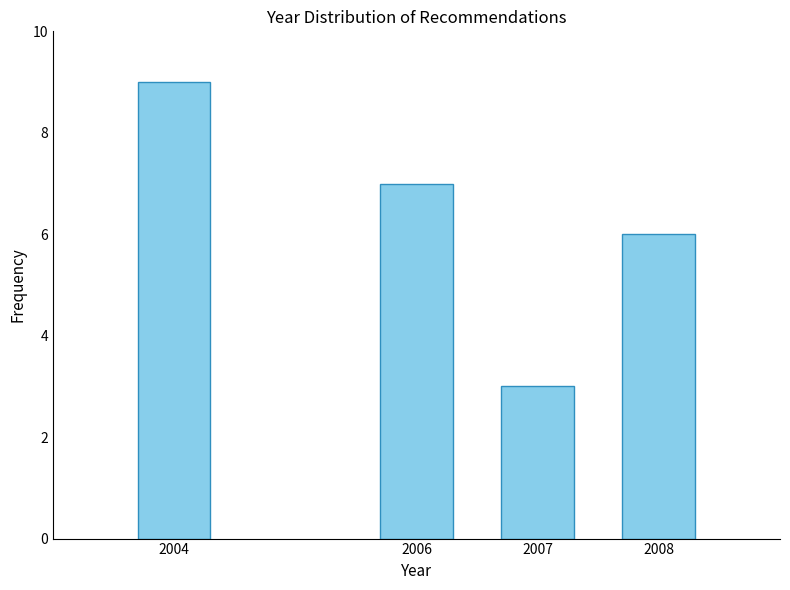

Reading left to right, extract all data points from this chart.

9	7	3	6